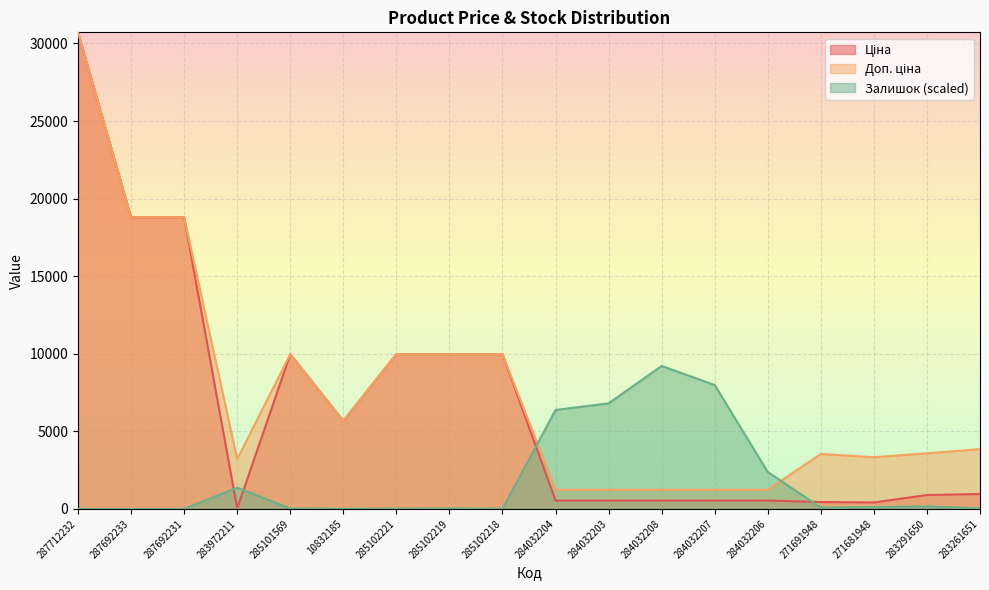

What is the difference between the maximum and minimum values in the Ціна series?

30685.1